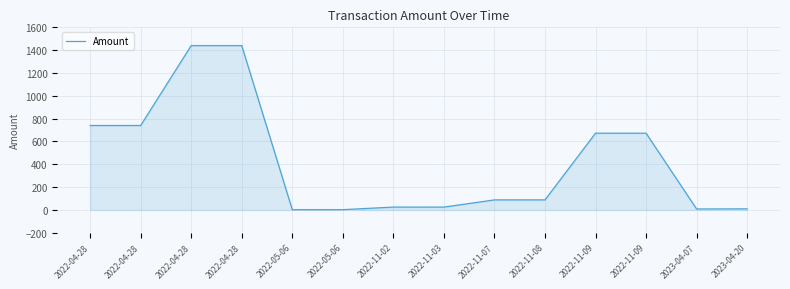

Which category has the highest value across all series?

2022-04-28